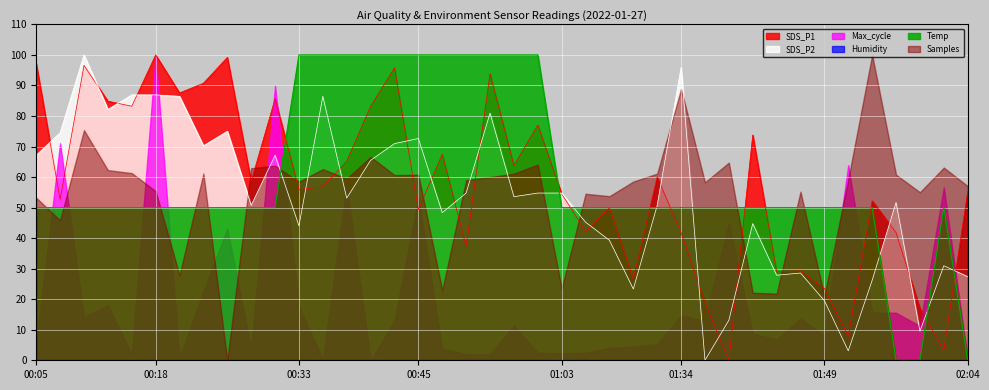

How many lines are shown in the chart?

6